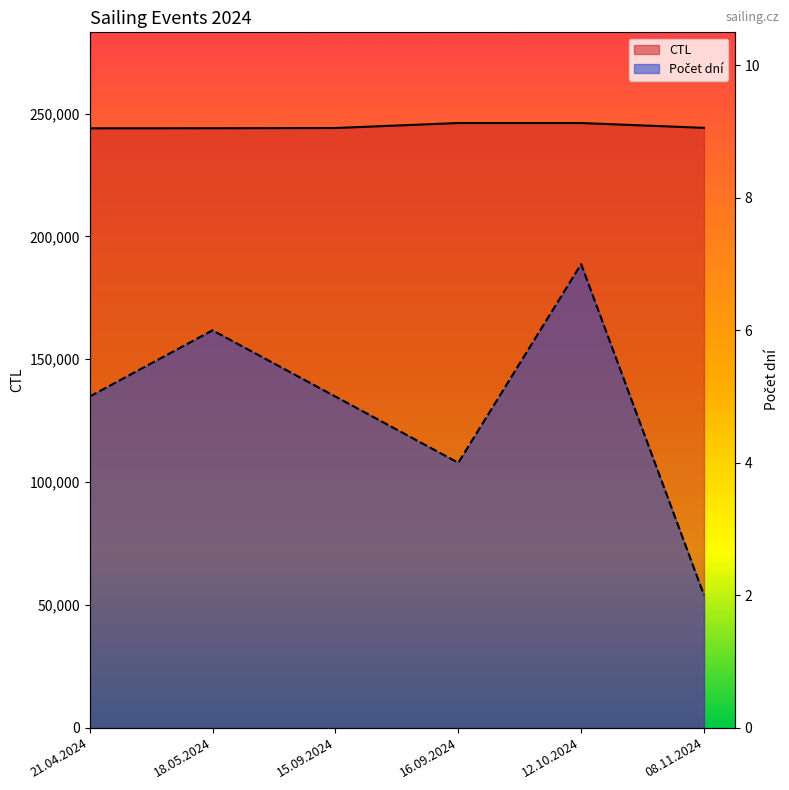

The CTL series shows 244074 at 18.05.2024. True or false?

True